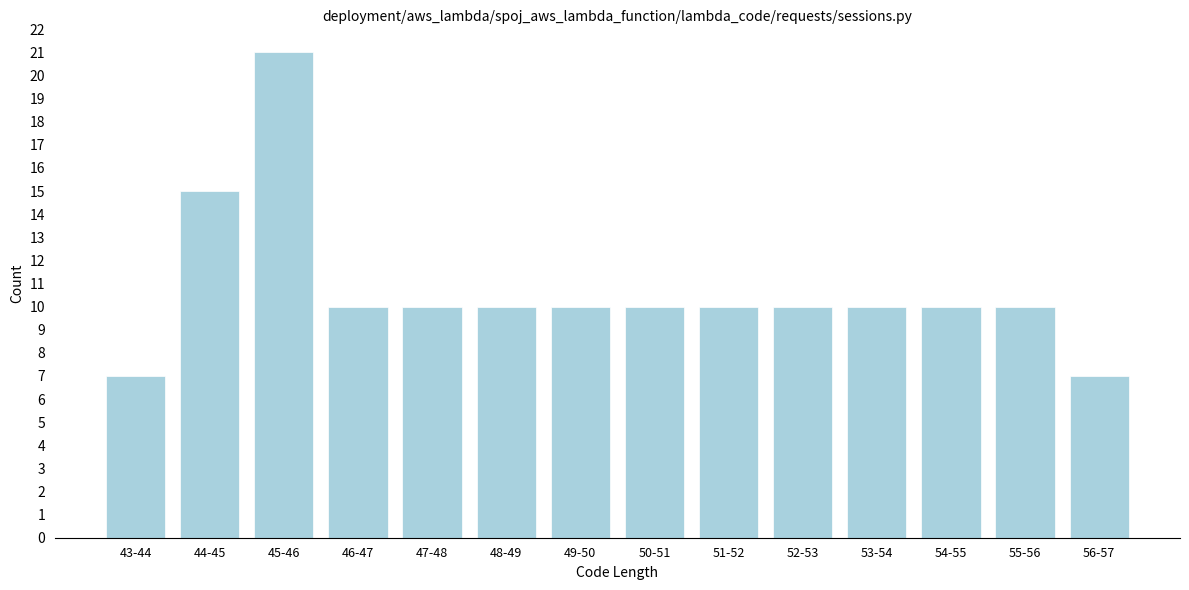

Reading left to right, list all the values displayed in this chart.

7	15	21	10	10	10	10	10	10	10	10	10	10	7